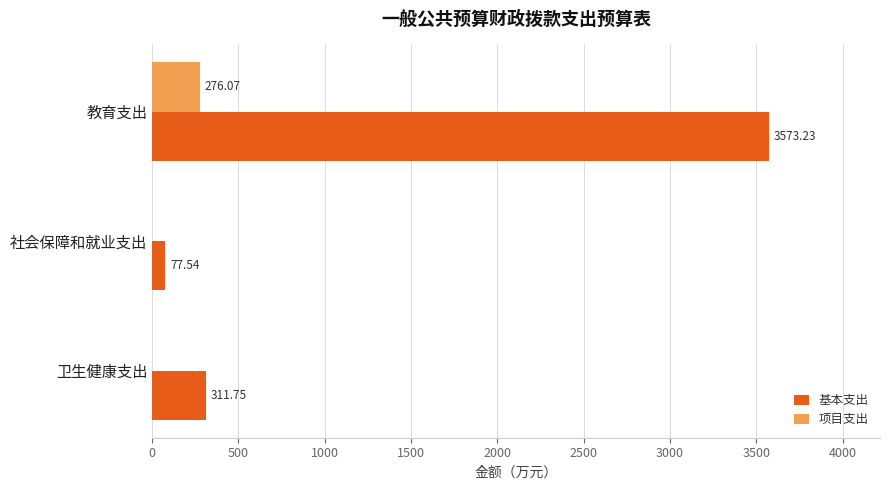

What is the sum of all 基本支出 values?

3962.5